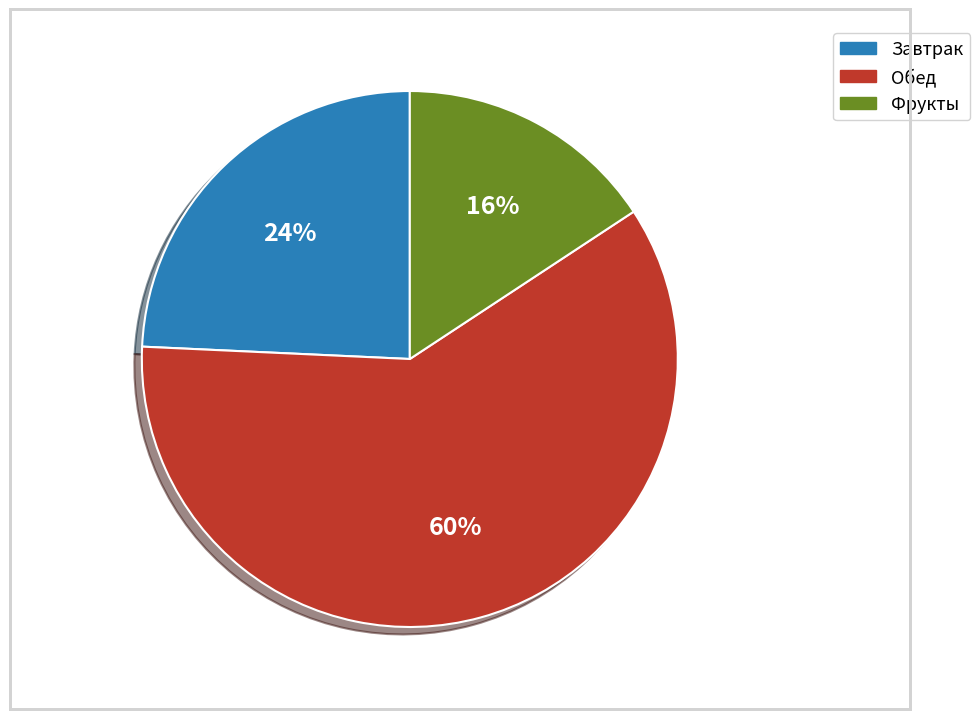

How many segments does this pie chart have?

3